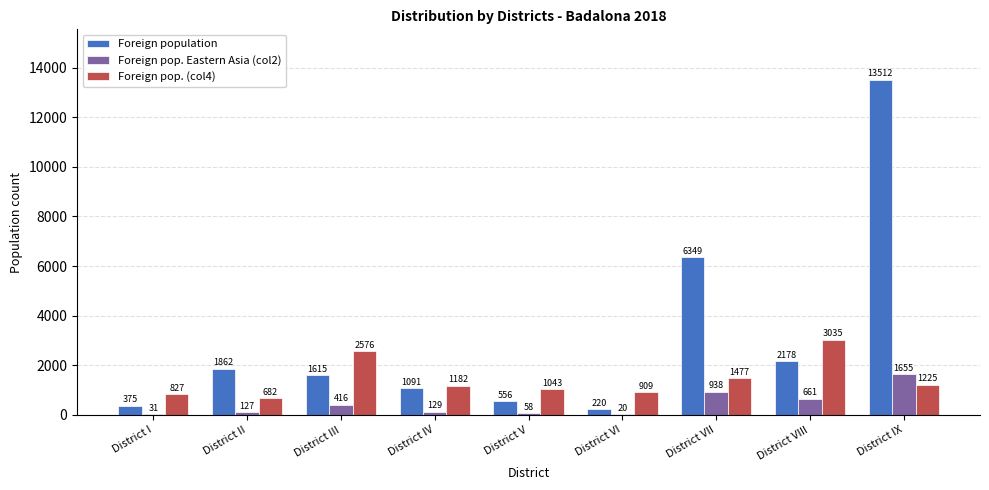

True or false: Foreign population has a value of 18517 at District IX.

False